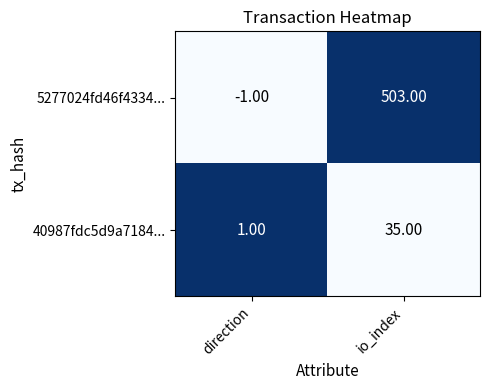

Rank the series by their maximum value, from lowest to highest.

40987fdc5d9a7184..., 5277024fd46f4334...